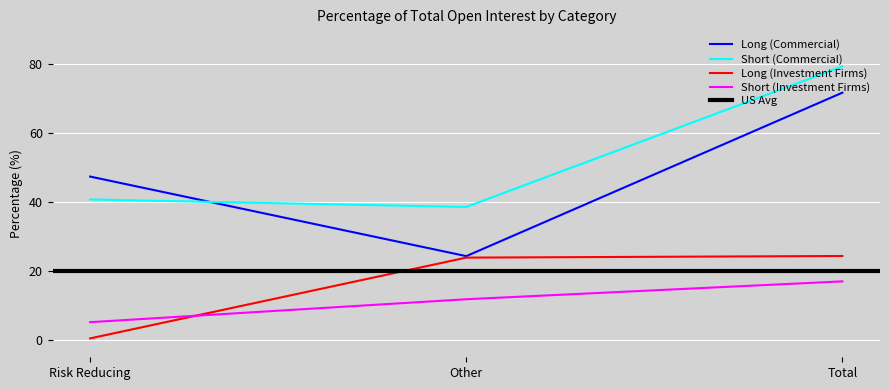

Between Other and Total, which series saw the biggest shift?

Long (Commercial)